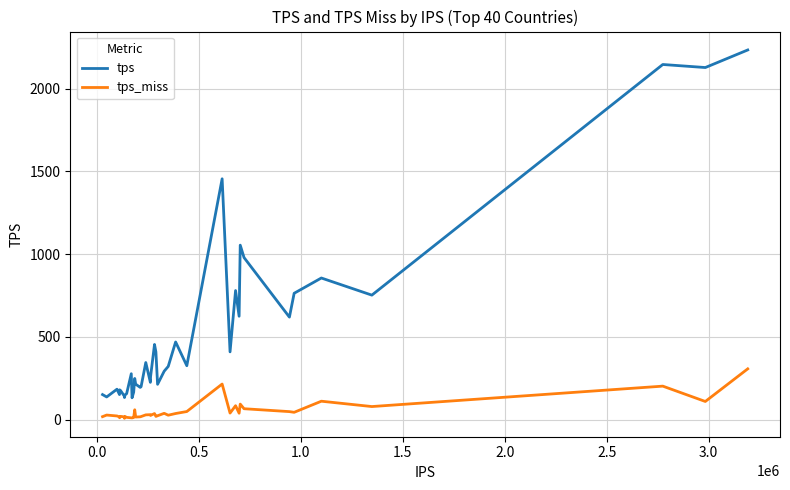

True or false: tps_miss and tps cross at least once.

False